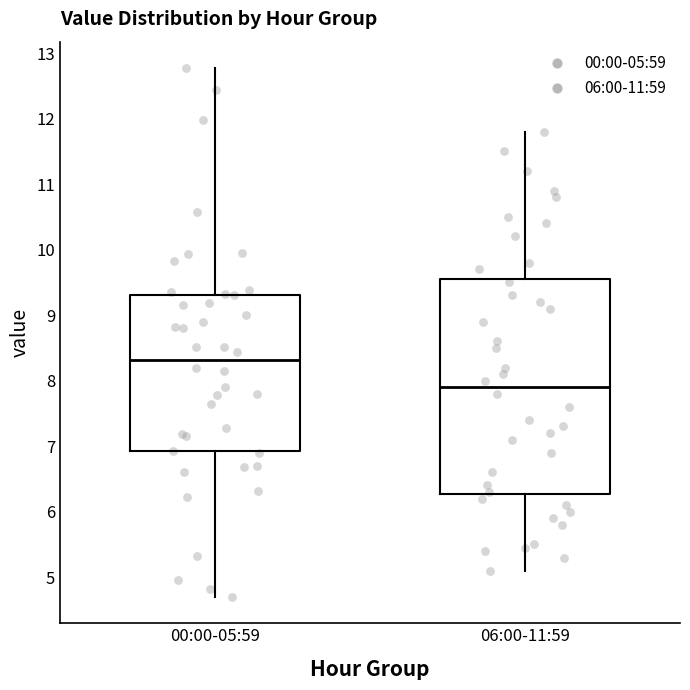

Which box's median line is the highest?

00:00-05:59